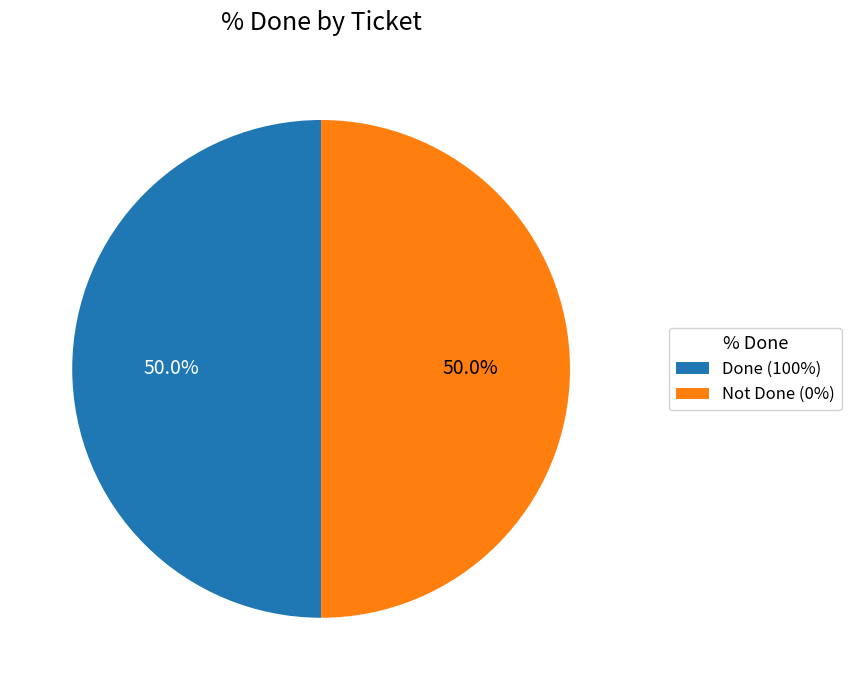

What is the ratio of the value at Done (100%) to the value at Not Done (0%)?

1.0